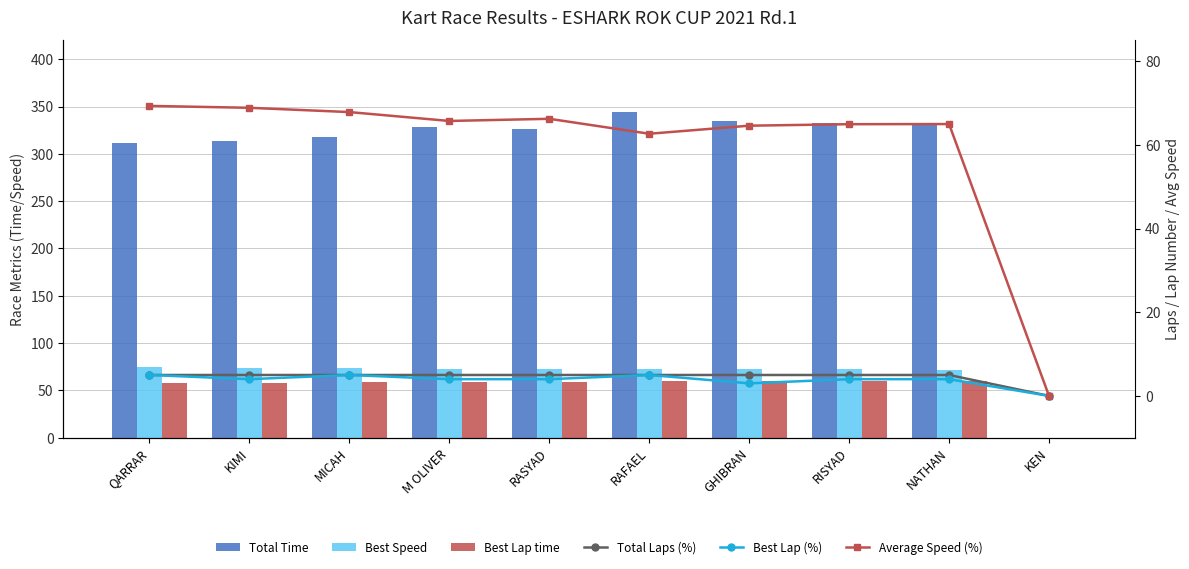

Reading left to right, extract all data points from this chart.

Total Time: QARRAR=311.6	KIMI=313.6	MICAH=318.3	M OLIVER=328.6	RASYAD=326.1	RAFAEL=344.7	GHIBRAN=334.4	RISYAD=332.5	NATHAN=332.4	KEN=0.0
Best Speed: QARRAR=74.6	KIMI=74.1	MICAH=73.9	M OLIVER=73.1	RASYAD=72.8	RAFAEL=72.6	GHIBRAN=72.3	RISYAD=72.2	NATHAN=71.7	KEN=0.0
Best Lap time: QARRAR=57.9	KIMI=58.3	MICAH=58.4	M OLIVER=59.1	RASYAD=59.3	RAFAEL=59.5	GHIBRAN=59.7	RISYAD=59.8	NATHAN=60.2	KEN=0.0
Total Laps (%): QARRAR=5.0	KIMI=5.0	MICAH=5.0	M OLIVER=5.0	RASYAD=5.0	RAFAEL=5.0	GHIBRAN=5.0	RISYAD=5.0	NATHAN=5.0	KEN=0.0
Best Lap (%): QARRAR=5.0	KIMI=4.0	MICAH=5.0	M OLIVER=4.0	RASYAD=4.0	RAFAEL=5.0	GHIBRAN=3.0	RISYAD=4.0	NATHAN=4.0	KEN=0.0
Average Speed (%): QARRAR=69.3	KIMI=68.9	MICAH=67.9	M OLIVER=65.7	RASYAD=66.2	RAFAEL=62.7	GHIBRAN=64.6	RISYAD=65.0	NATHAN=65.0	KEN=0.0